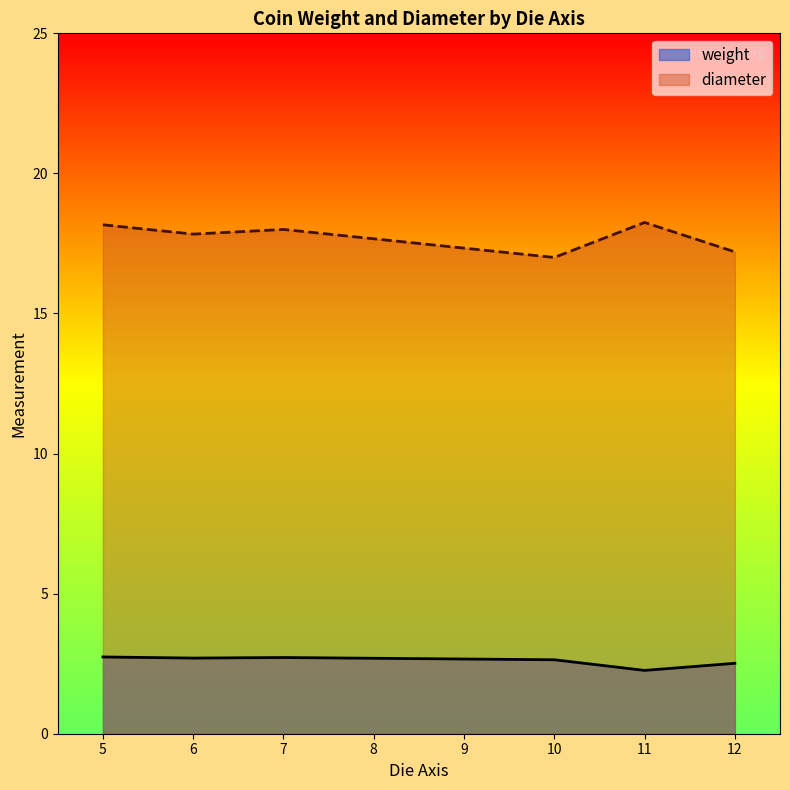

The value of diameter at 5 is 18.2. True or false?

True